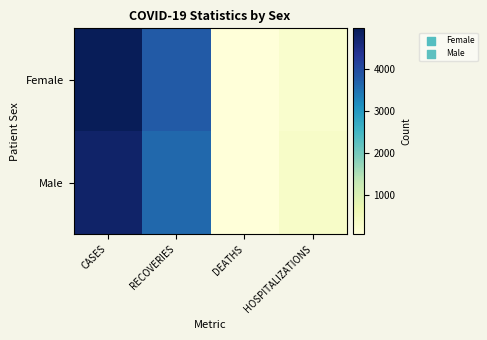

What is the difference between the highest and lowest values at RECOVERIES?

157